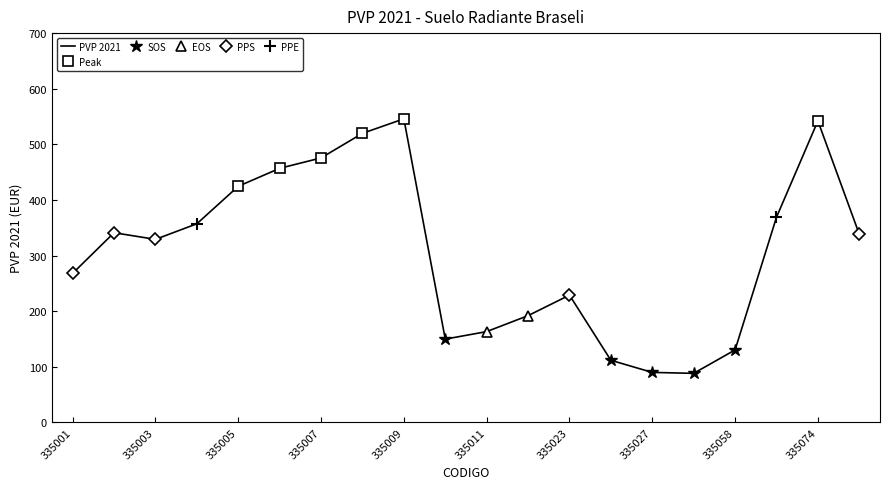

What is the greatest value displayed?

545.9